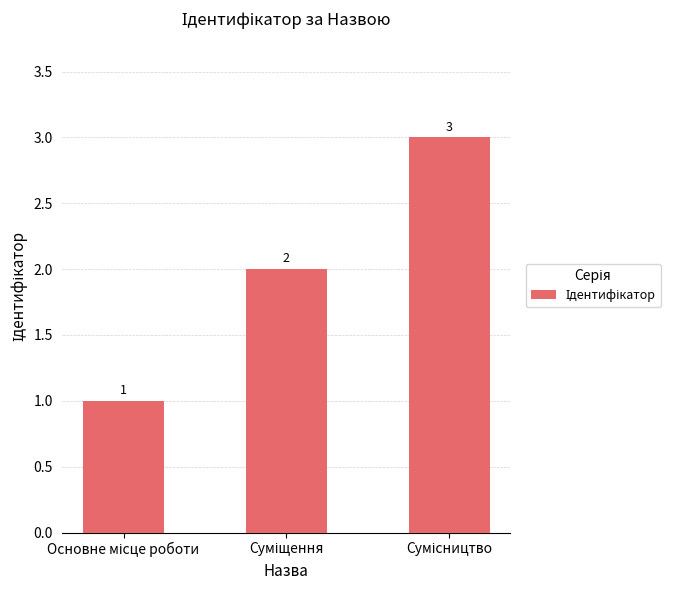

What is the sum of all values?

6